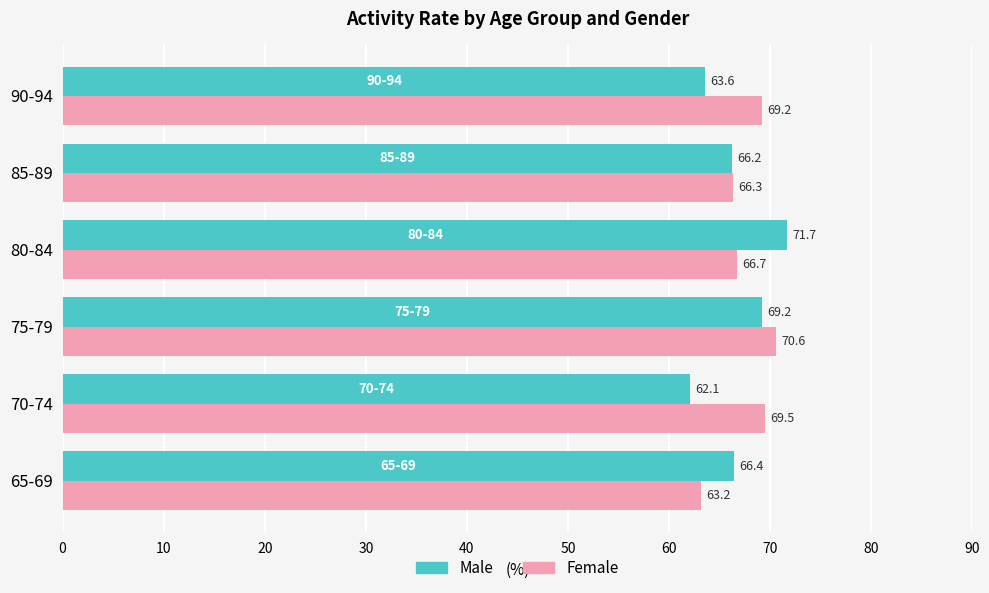

At how many categories does at least one series exceed 62?

6